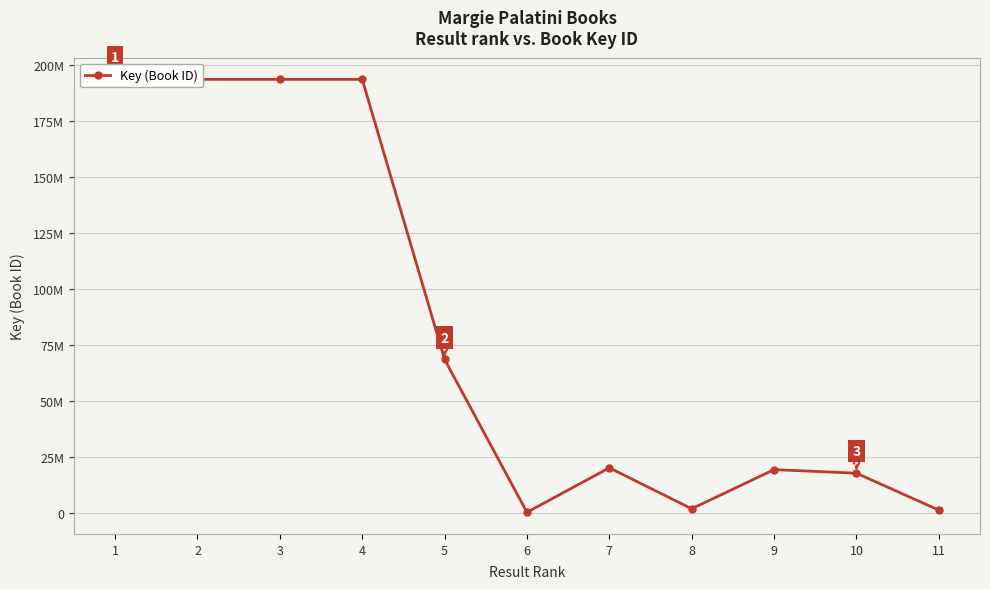

What is the change in value from 1 to 11?

-192386860